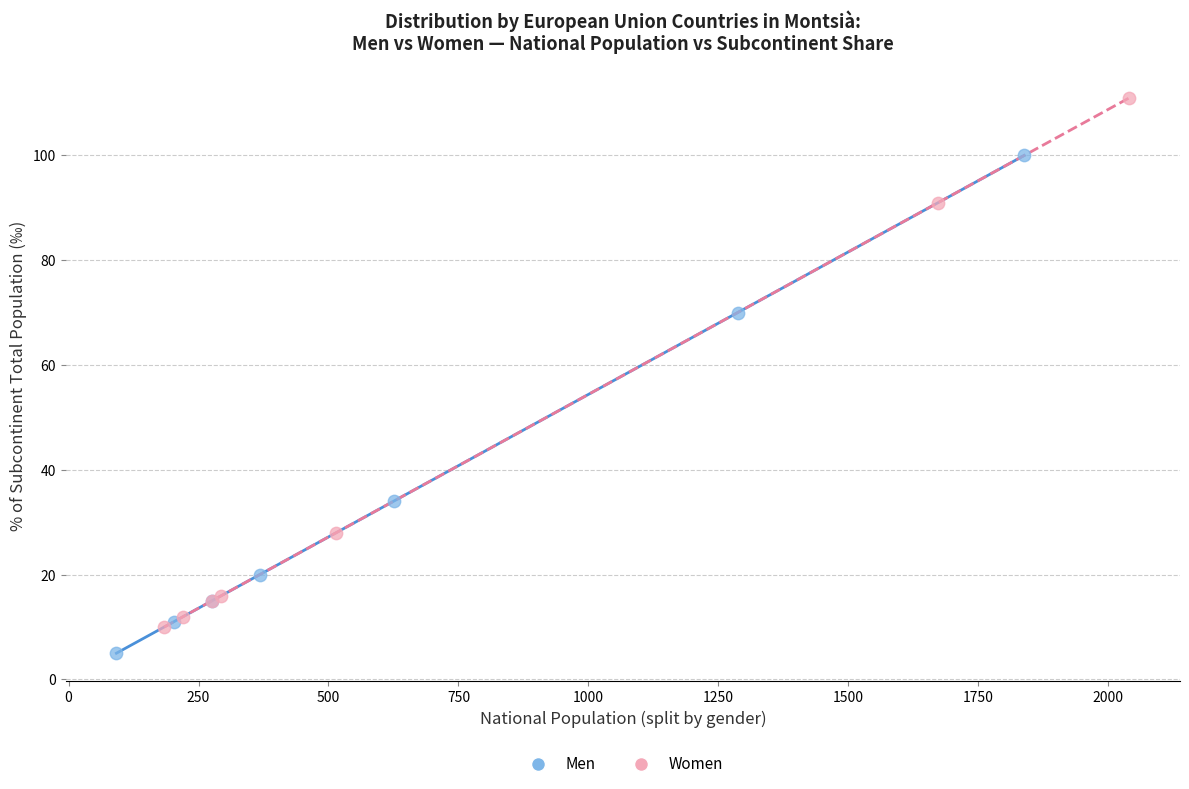

Which series contains the highest Y value?

Women